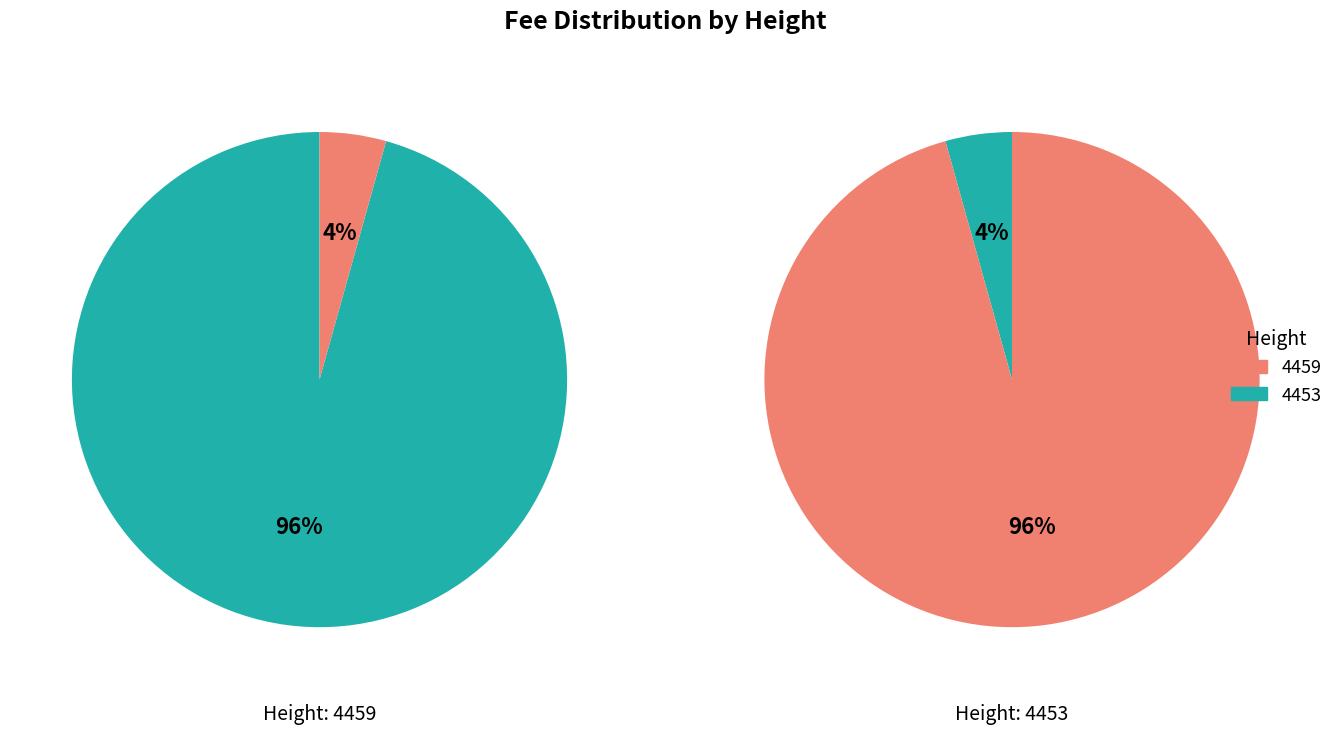

Which category has the biggest portion of the pie?

4453